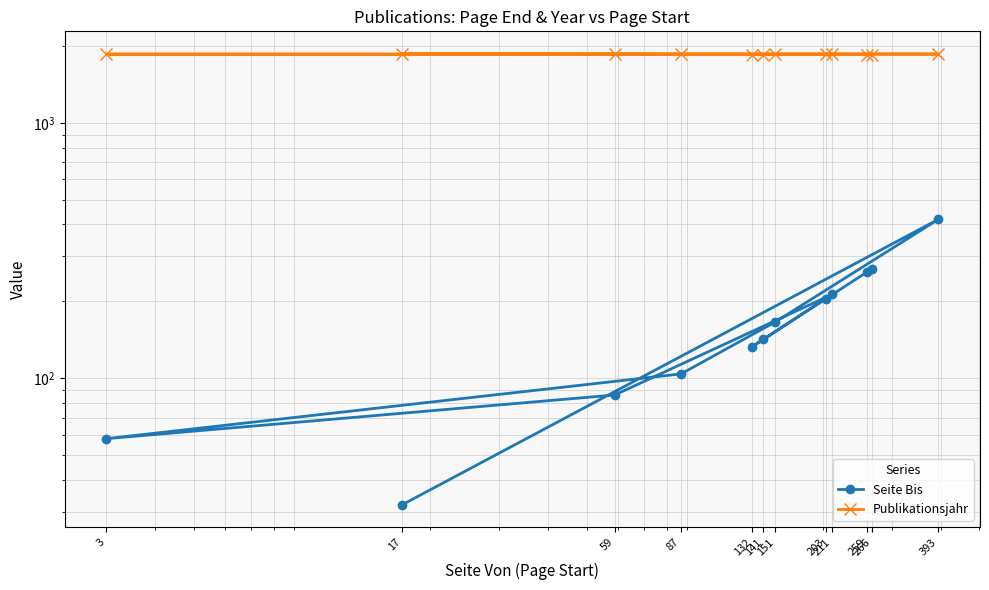

Which series changed the most between 87 and 141?

Seite Bis